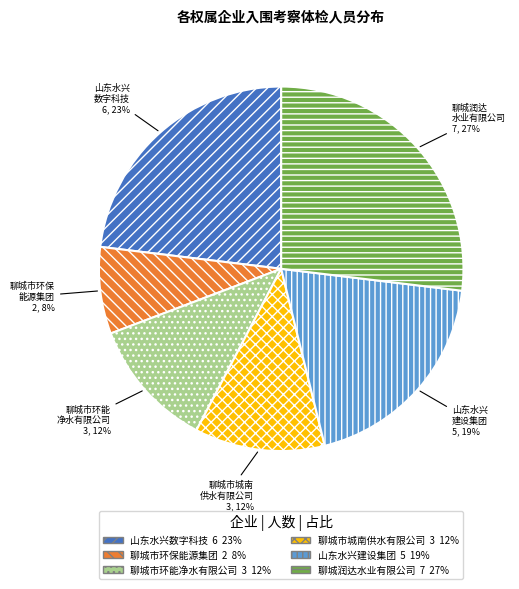

Do 山东水兴 数字科技 and 山东水兴 建设集团 together represent more than half of the pie?

No